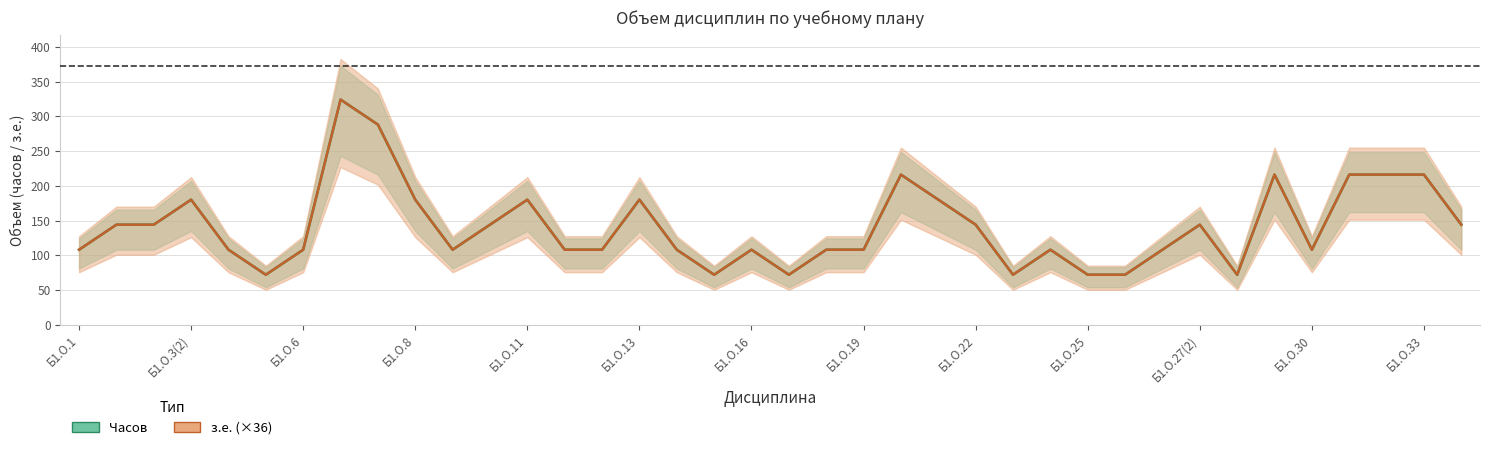

Is it true that з.е. equals 24 at Б1.О.28?

False